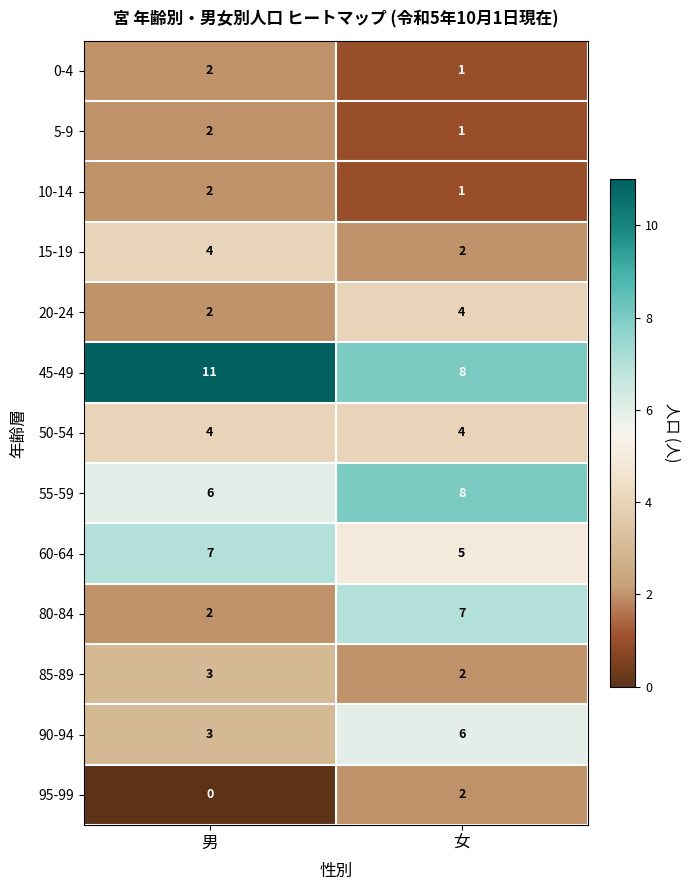

Count the number of categories in the chart.

2